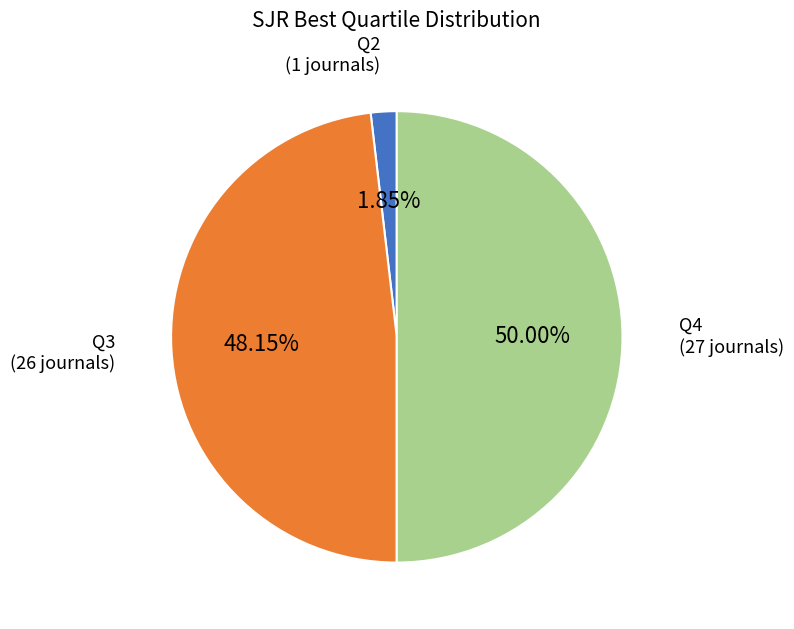

How many slices are in this pie chart?

3